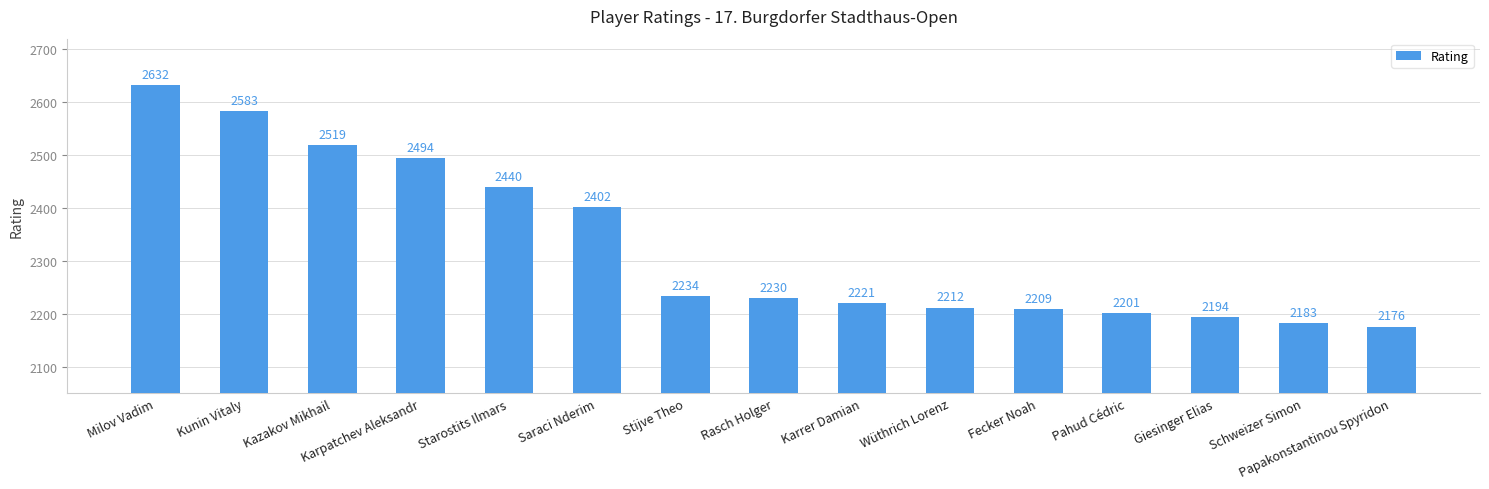

What position from the right is Kunin Vitaly?

14